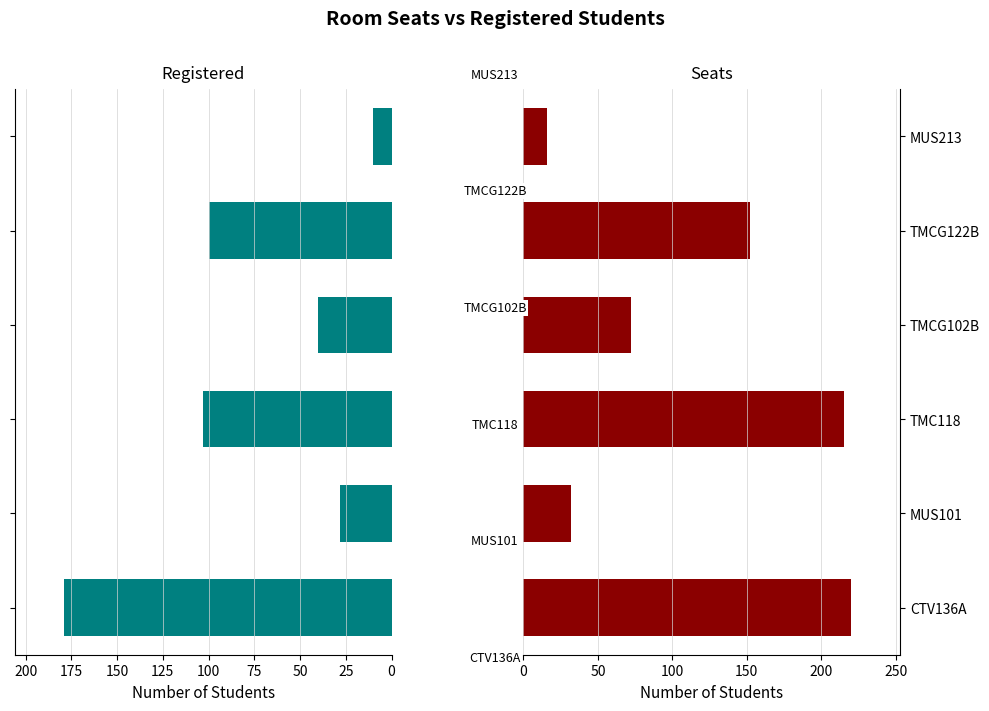

How many series are shown in this chart?

2